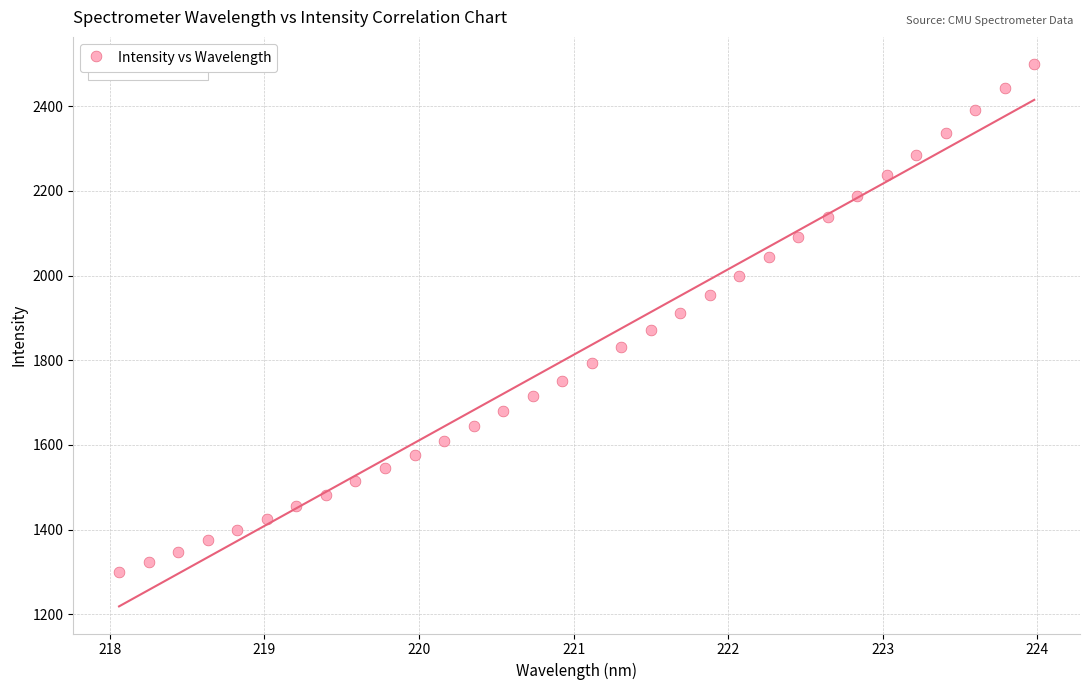

What is the range of X values (max minus min)?

5.9